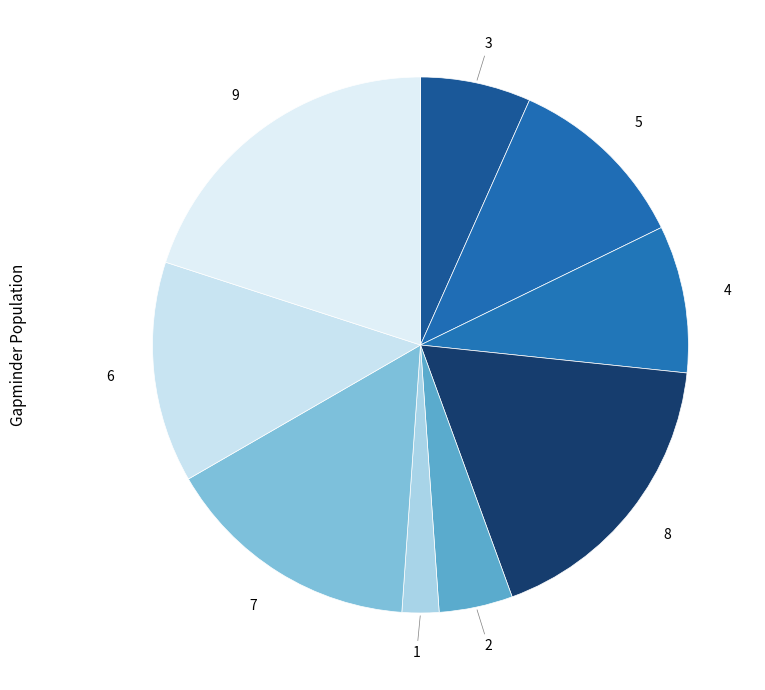

Rank the categories by value from highest to lowest.

9, 8, 7, 6, 5, 4, 3, 2, 1